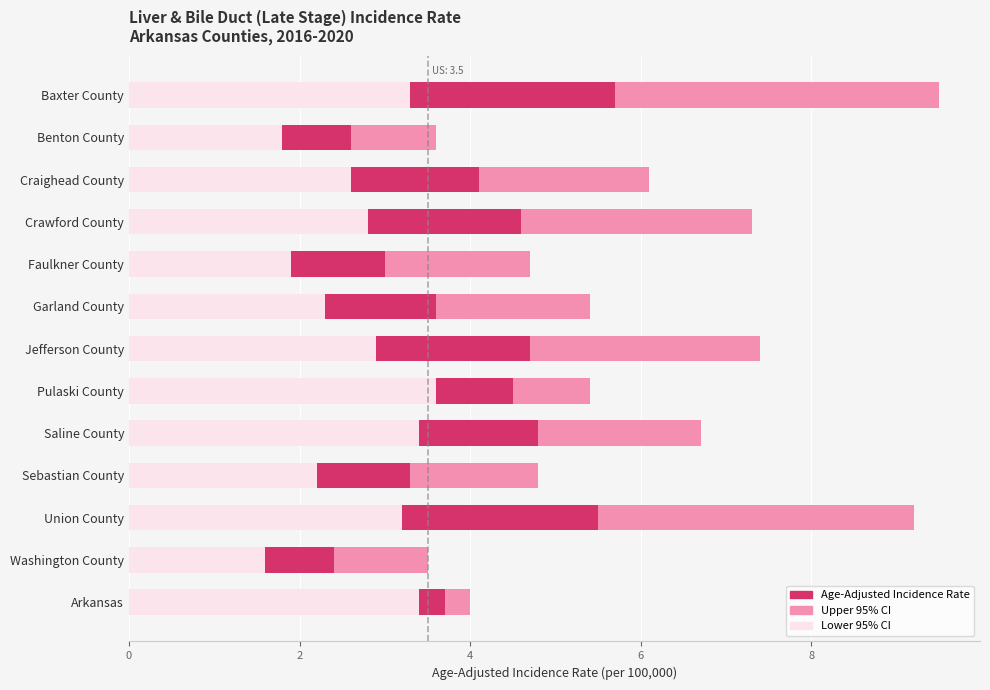

At which label does Lower 95% CI reach its minimum?

Washington County